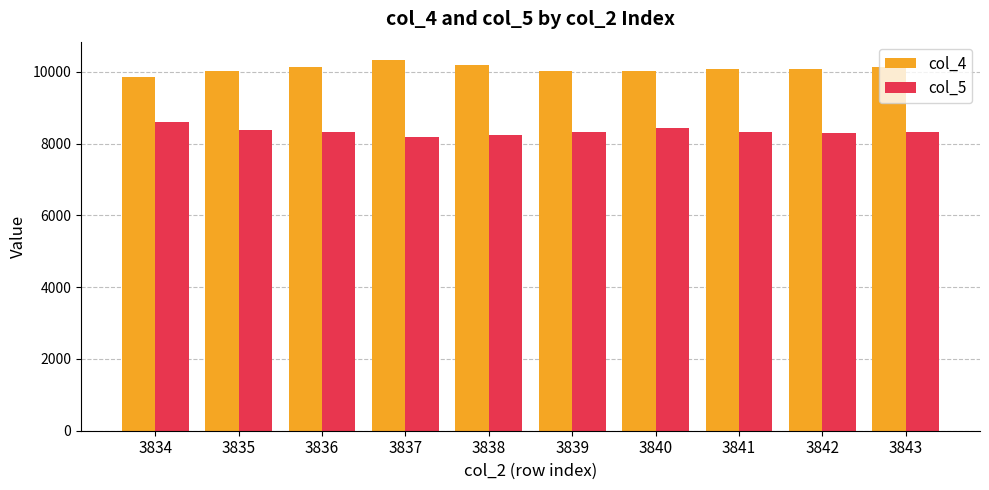

What is the maximum value shown in the chart?

10322